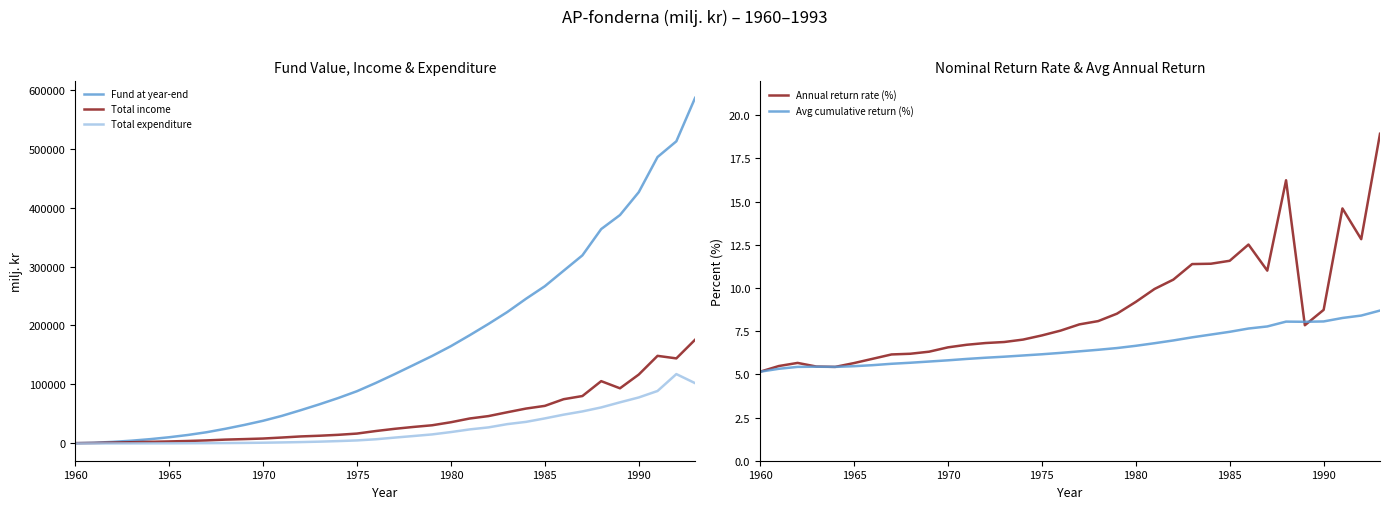

Reading left to right, what are all the values shown in this chart?

Fund at year-end: 478.0	1209.0	2643.0	4668.0	7297.0	10501.0	14362.0	19028.0	24876.0	31343.0	38418.0	46725.0	56310.0	66336.0	76963.0	88569.0	102523.0	117410.0	132807.0	148312.0	164994.0	183492.0	202656.0	222786.0	245356.0	266611.0	292840.0	318928.0	363497.0	387280.0	426117.0	485689.0	512315.0	586044.0
Total income: 480.0	744.0	1452.0	2085.0	2758.0	3394.0	4196.0	5157.0	6513.0	7362.0	8315.0	10029.0	11883.0	13064.0	14620.0	16735.0	21027.0	24771.0	27958.0	30814.0	35959.0	42294.0	46384.0	52880.0	59151.0	63707.0	75022.0	80388.0	105639.0	93501.0	116825.0	148535.0	144218.0	175946.0
Total expenditure: 2.0	13.0	18.0	60.0	129.0	190.0	335.0	491.0	665.0	895.0	1240.0	1722.0	2298.0	3038.0	3992.0	5129.0	7073.0	9884.0	12562.0	15308.0	19277.0	23796.0	27220.0	32750.0	36581.0	42452.0	48793.0	54300.0	61070.0	69718.0	77988.0	88963.0	117592.0	102217.0
Annual return rate (%): 5.2	5.5	5.7	5.5	5.4	5.7	5.9	6.2	6.2	6.3	6.6	6.7	6.8	6.9	7.0	7.2	7.5	7.9	8.1	8.5	9.2	9.9	10.5	11.4	11.4	11.6	12.5	11.0	16.2	7.8	8.7	14.6	12.8	18.9
Avg cumulative return (%): 5.2	5.3	5.4	5.4	5.4	5.5	5.5	5.6	5.7	5.7	5.8	5.9	6.0	6.0	6.1	6.2	6.2	6.3	6.4	6.5	6.7	6.8	7.0	7.1	7.3	7.5	7.7	7.8	8.1	8.0	8.1	8.3	8.4	8.7